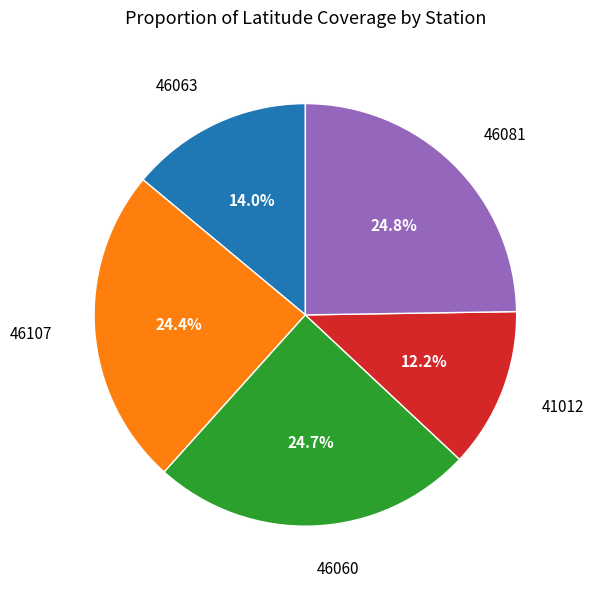

Does any single category account for the majority?

No